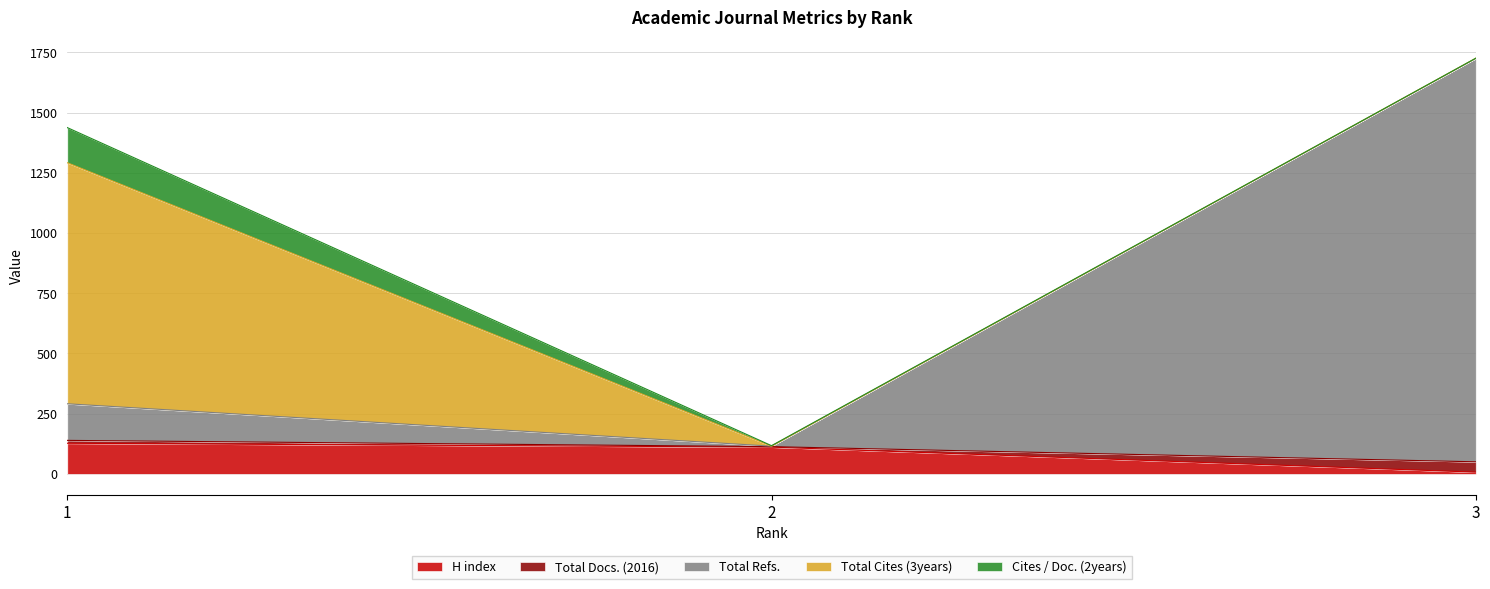

At which label does H index reach its minimum?

3